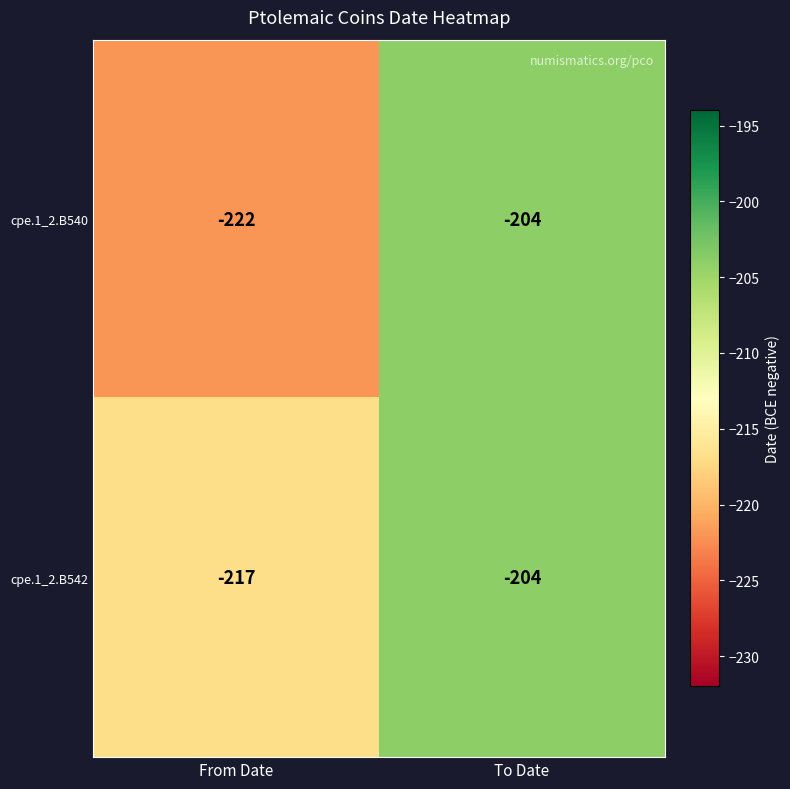

Count the number of data series in this chart.

2